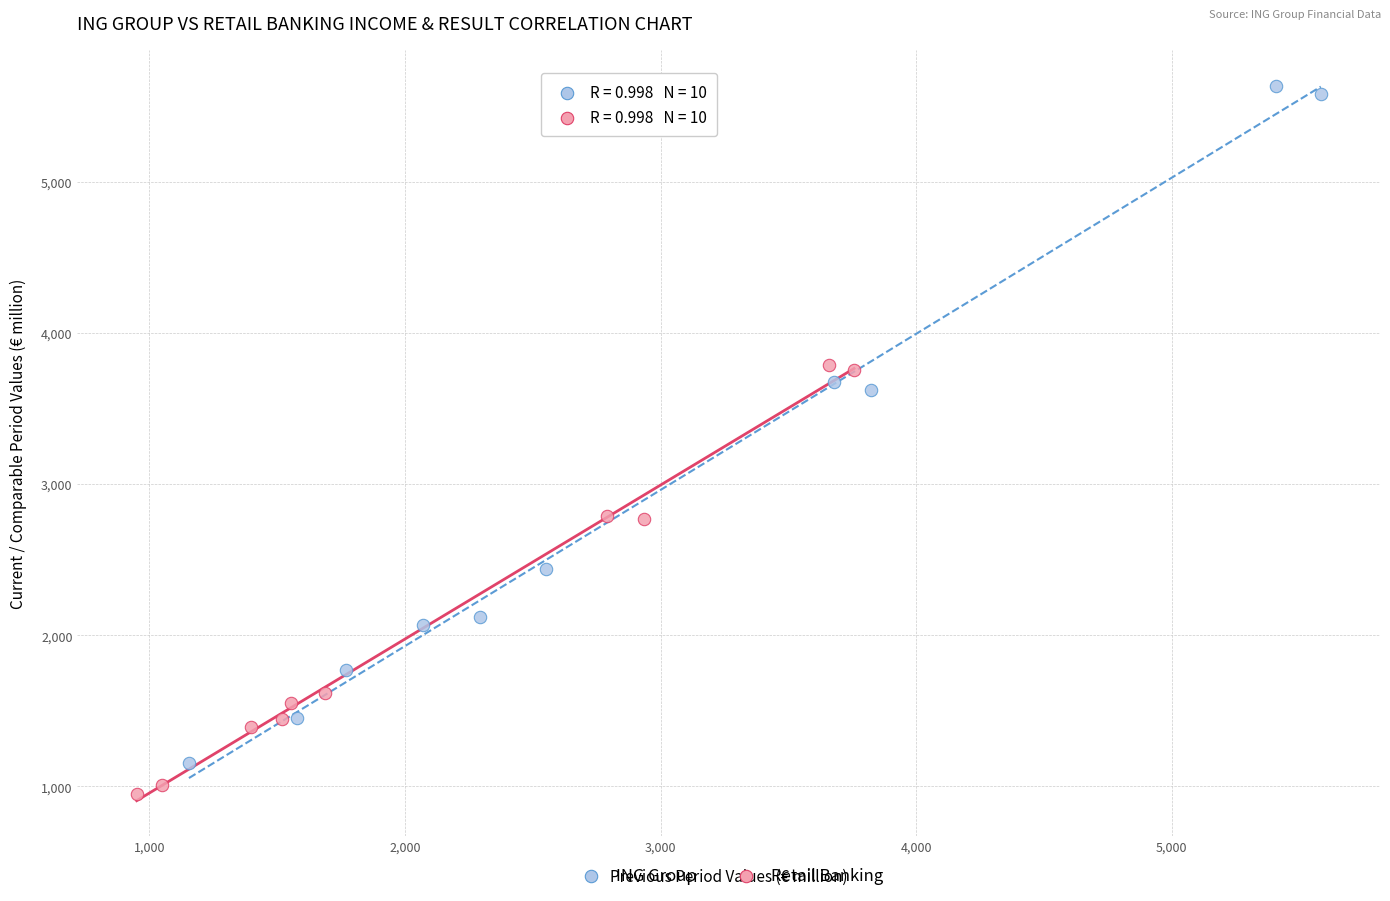

Which series has the largest Y range (max minus min)?

ING Group